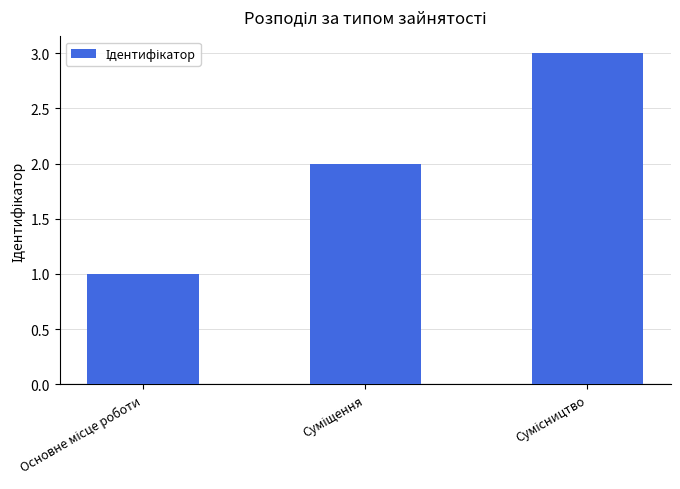

What is the sum of all values?

6